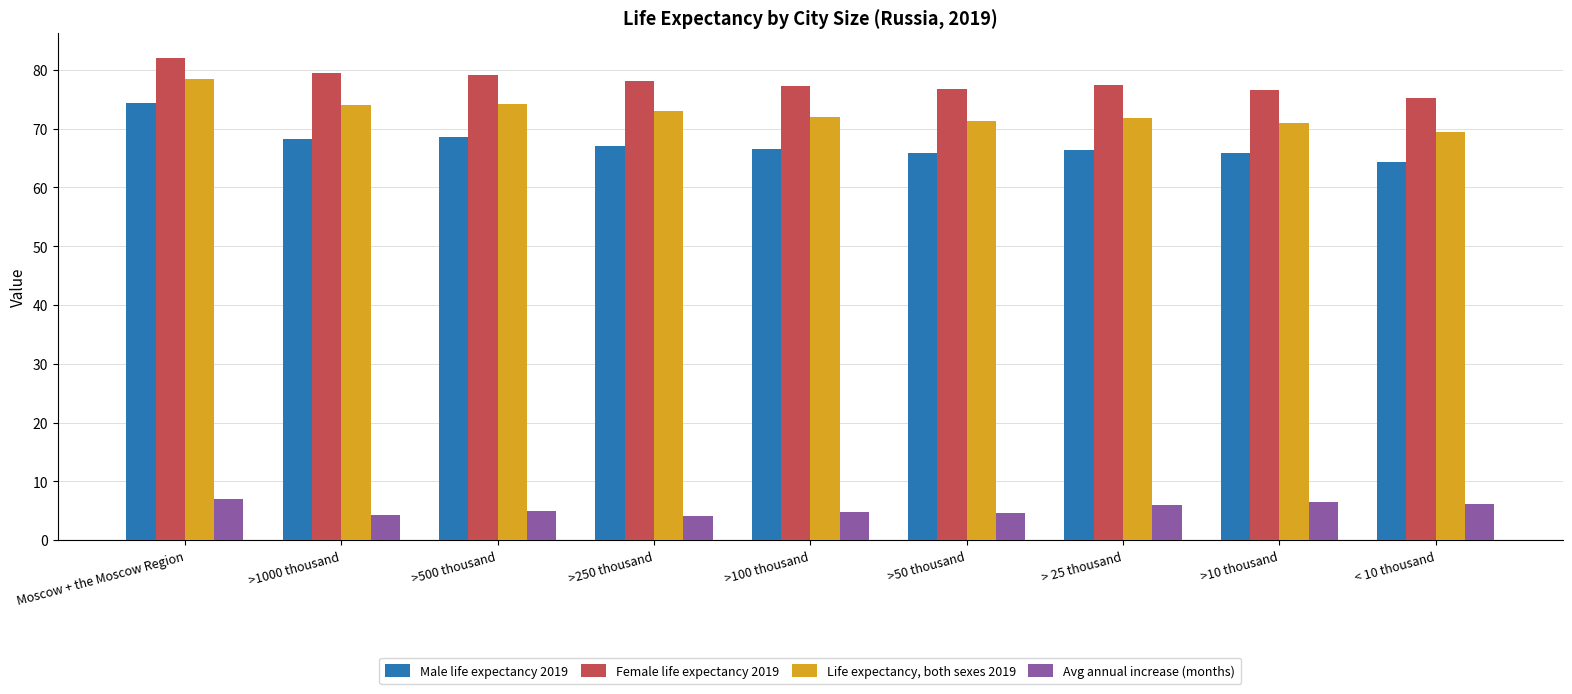

Which series has the largest total across all categories?

Female life expectancy 2019